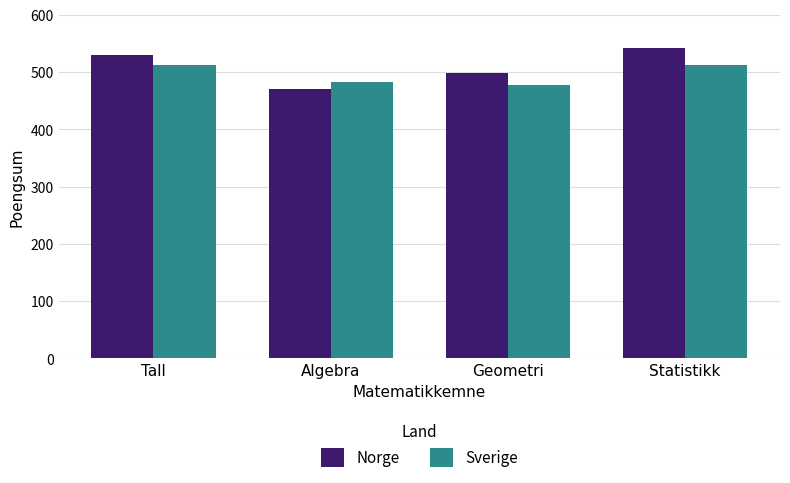

What is the difference between the highest and lowest values at Statistikk?

30